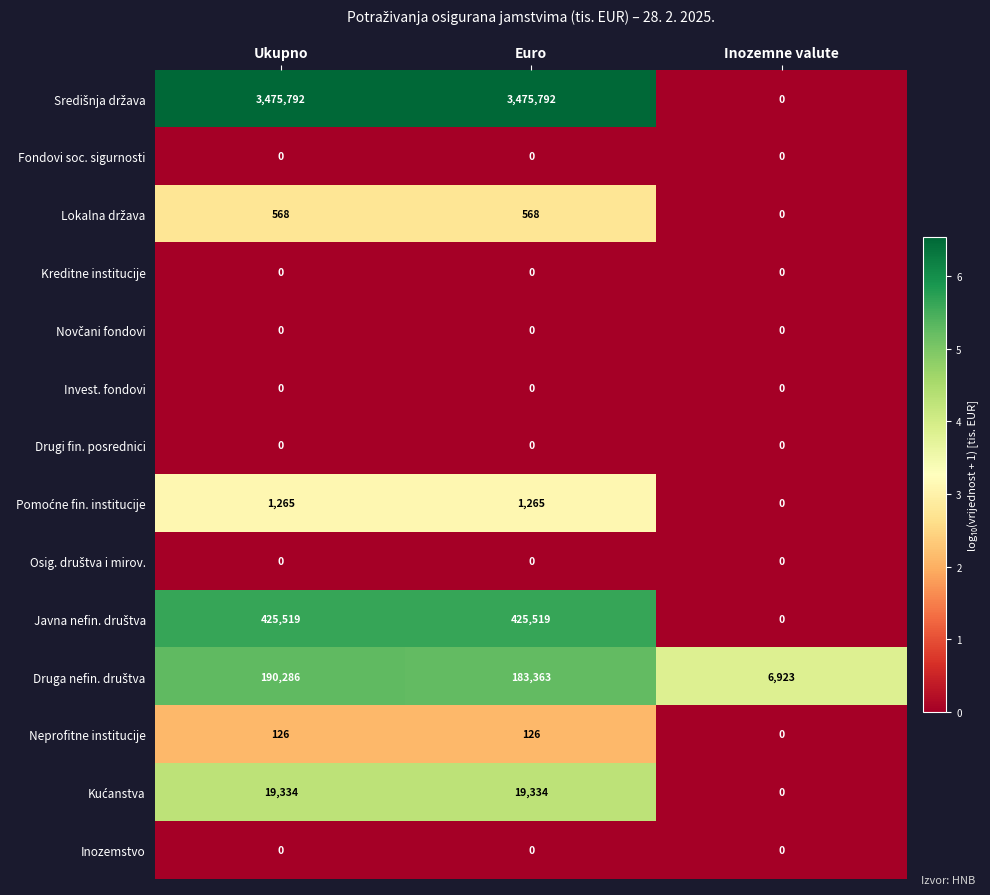

What is the sum of all Neprofitne institucije values?

252